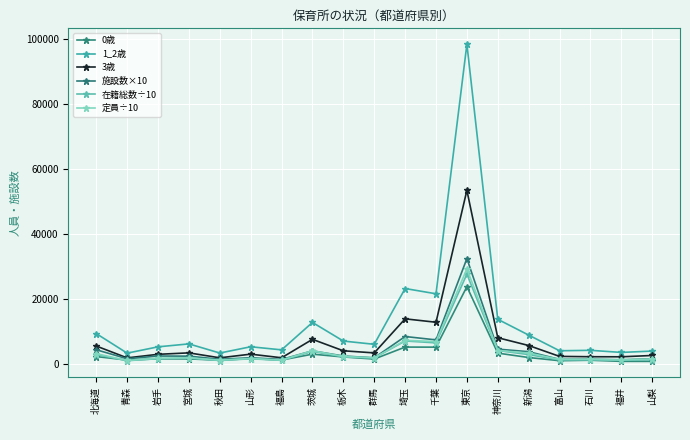

Rank the series at 埼玉 from lowest to highest value.

0歳, 在籍総数÷10, 定員÷10, 施設数×10, 3歳, 1_2歳